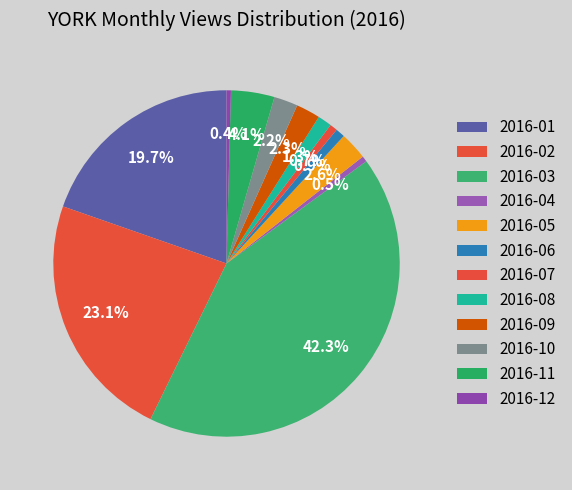

Does 2016-04 account for over 50% of the chart?

No